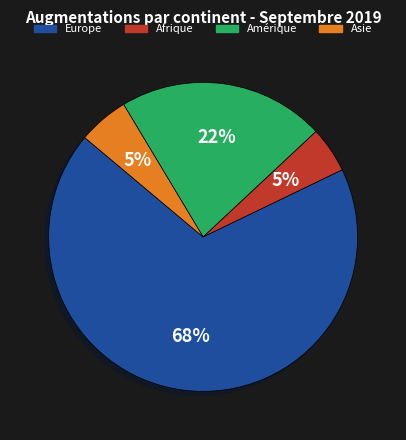

To the nearest percent, what is the difference between the largest and smallest slice percentages?

63%